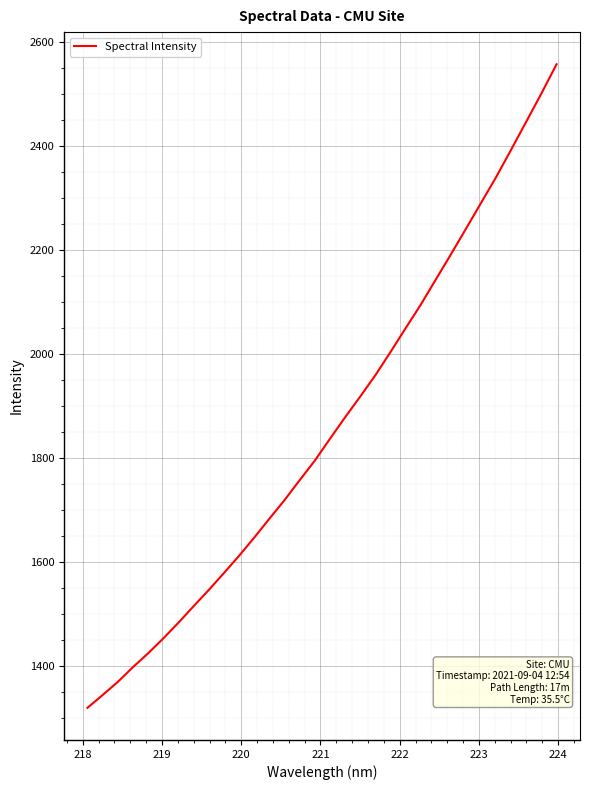

What is the minimum value shown in the chart?

1319.0